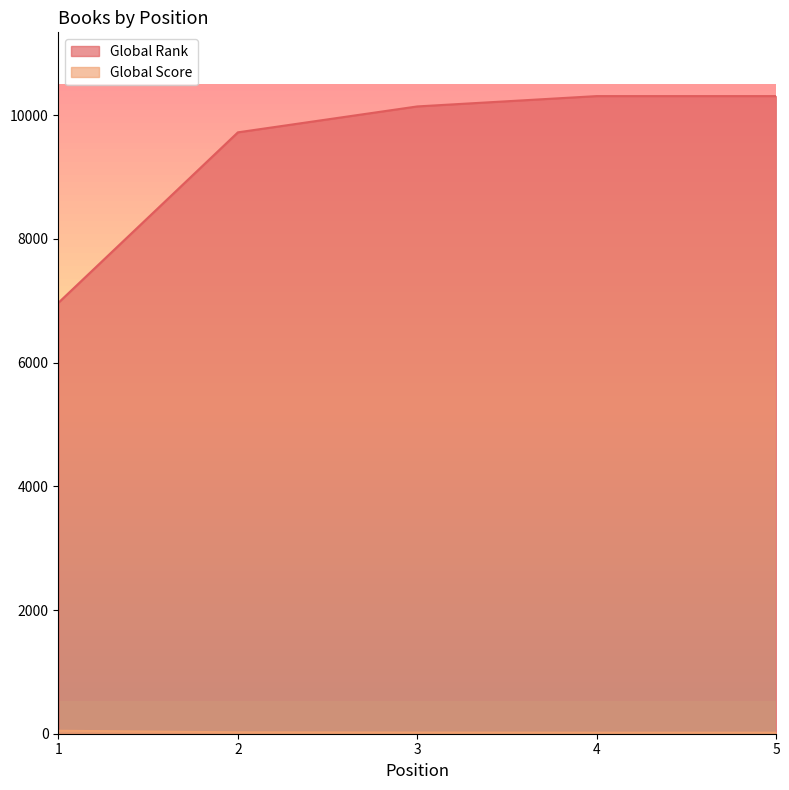

Is the value of Global Score at 1 greater than the value of Global Rank at 2?

No